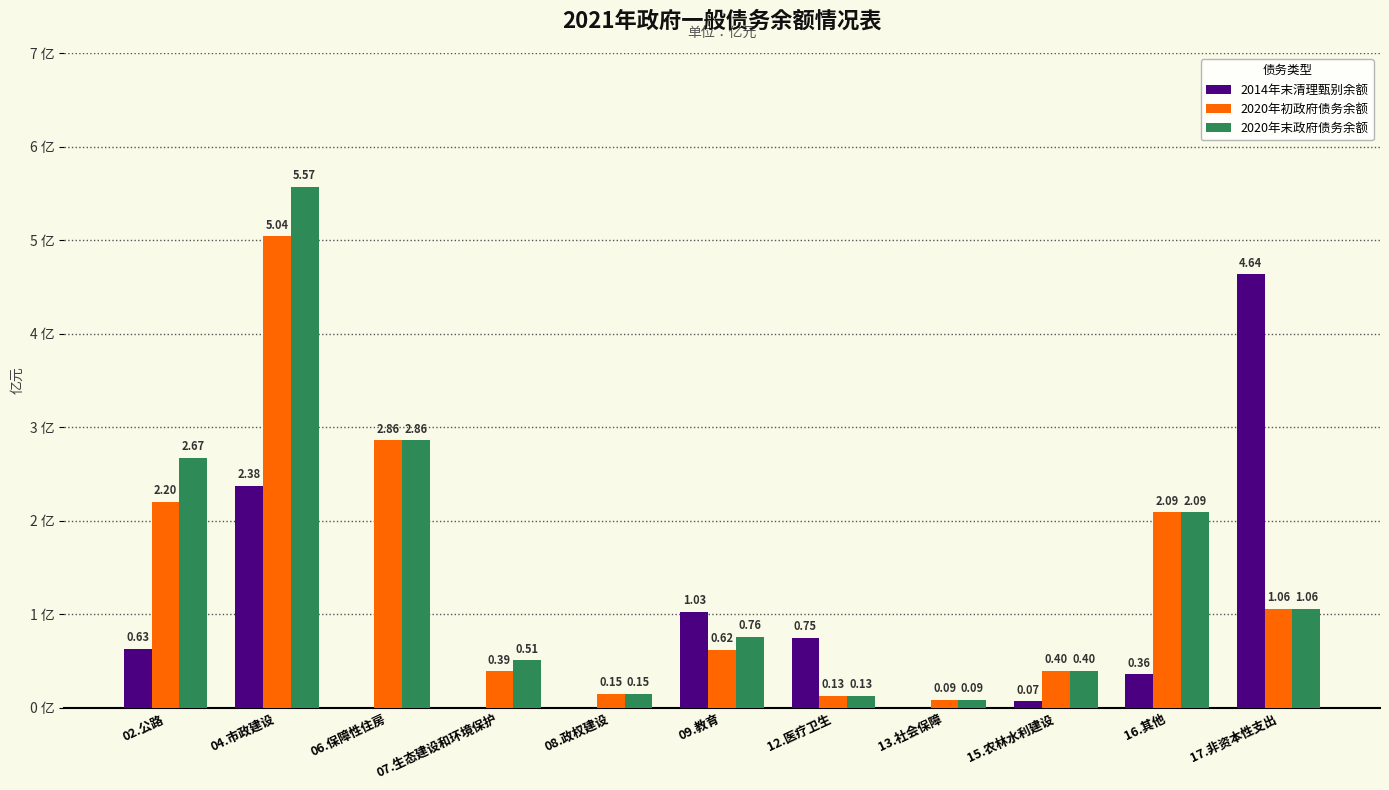

What are all the series names shown in the legend?

2014年末清理甄别余额, 2020年初政府债务余额, 2020年末政府债务余额